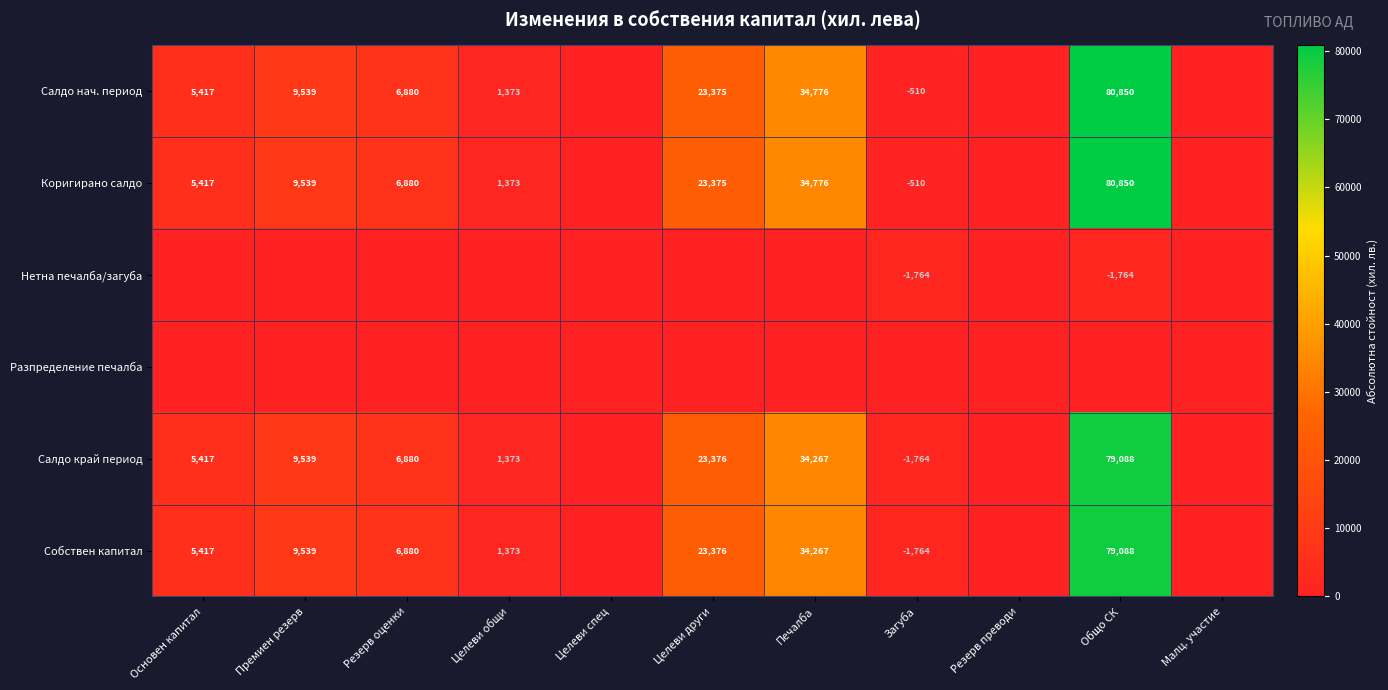

What is the difference between the Салдо край период values at Общо СК and Резерв оценки?

72208